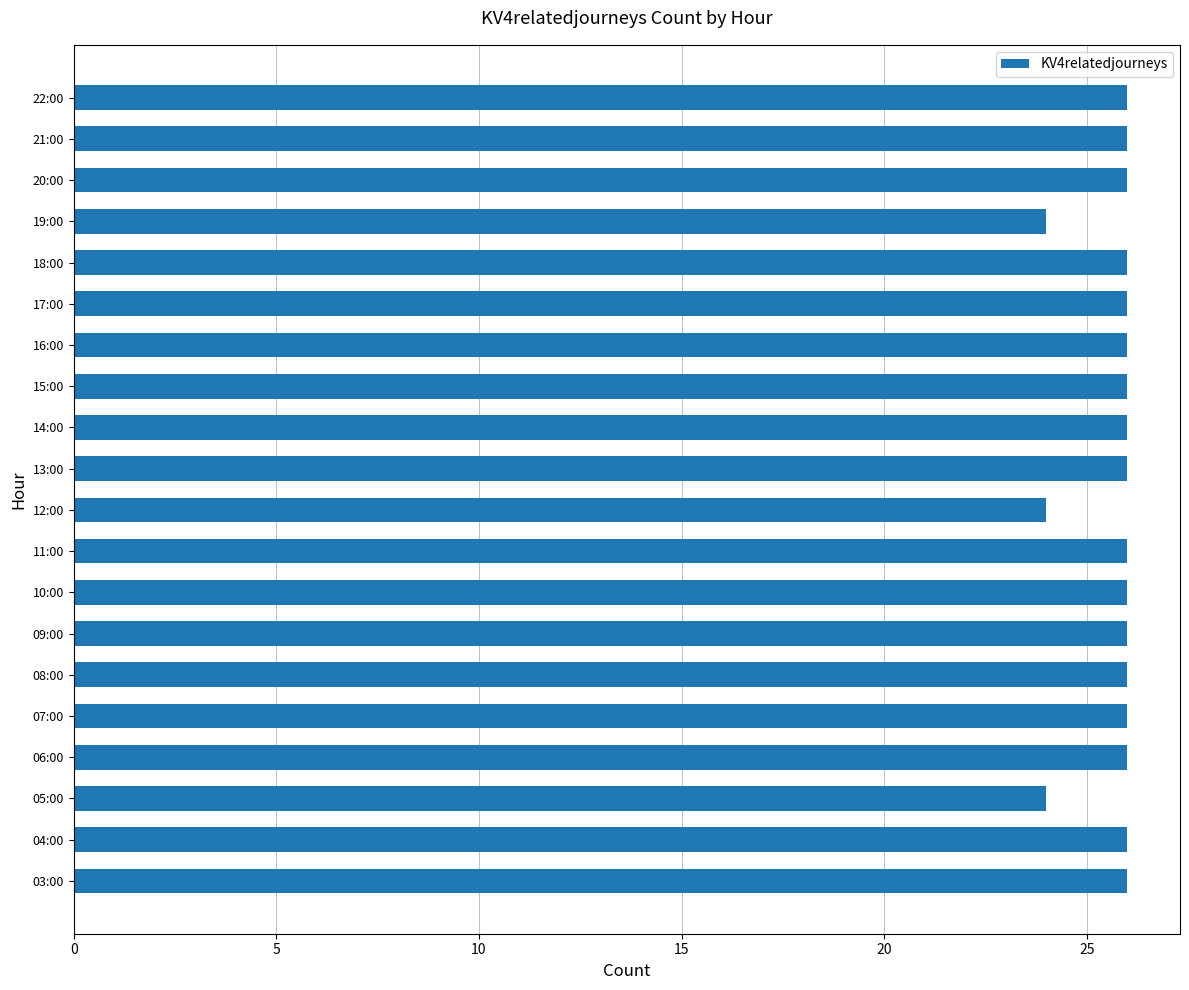

What is the minimum value shown in the chart?

24